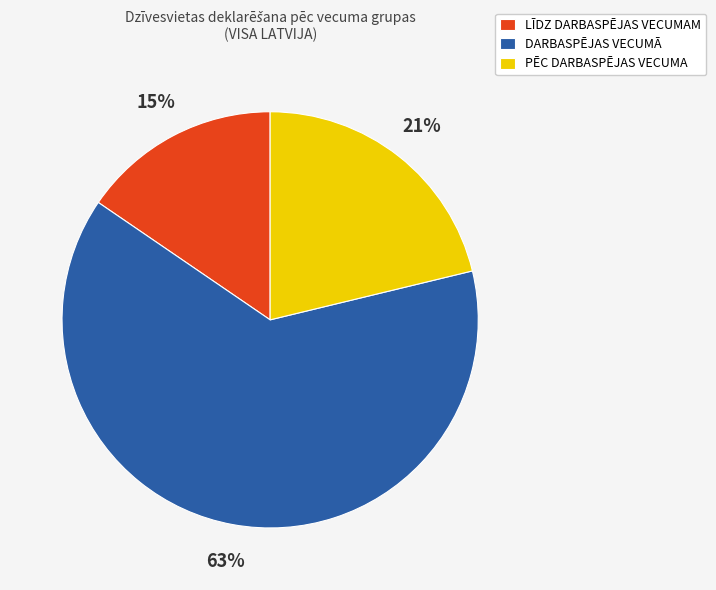

What is the smallest slice in the pie chart?

LĪDZ DARBASPĒJAS VECUMAM